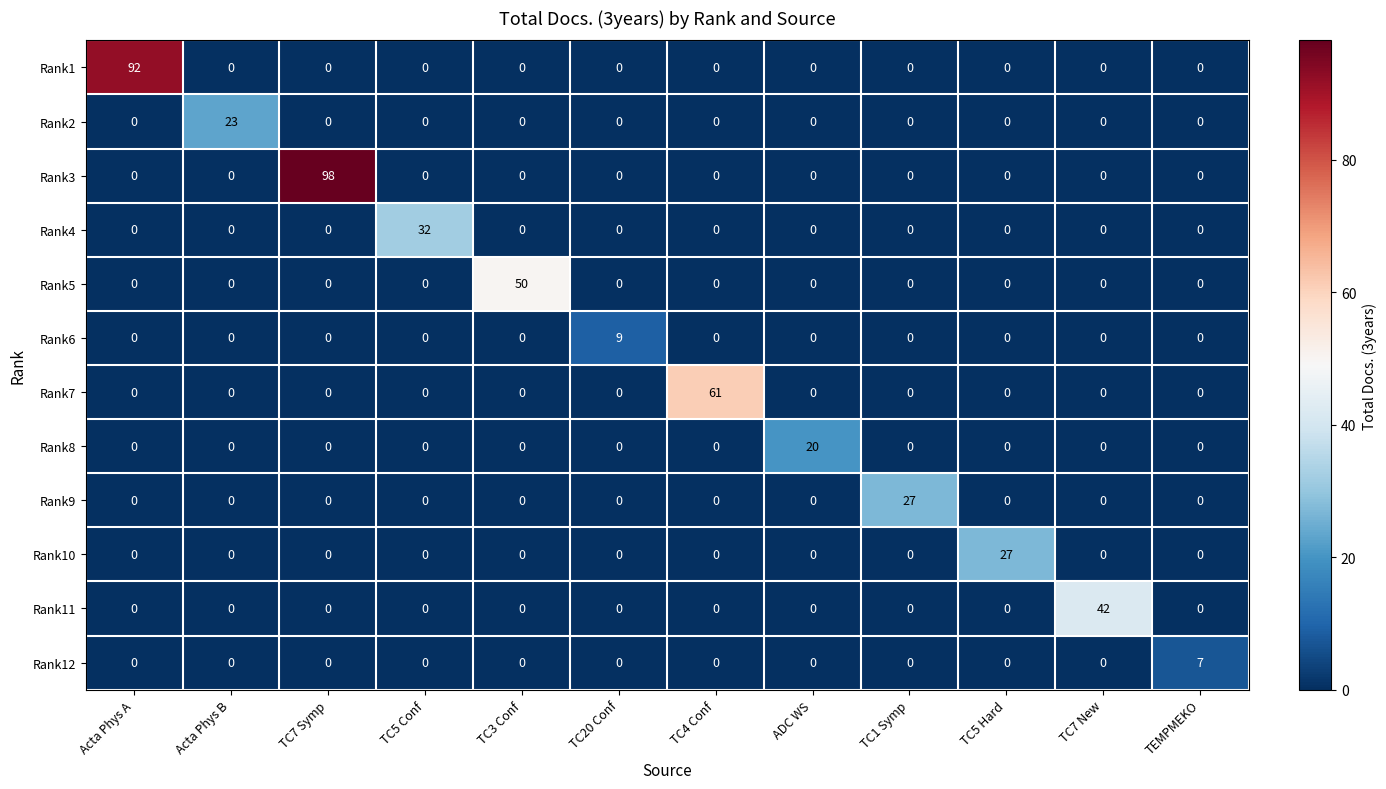

Which series has the largest range (max minus min)?

Rank3